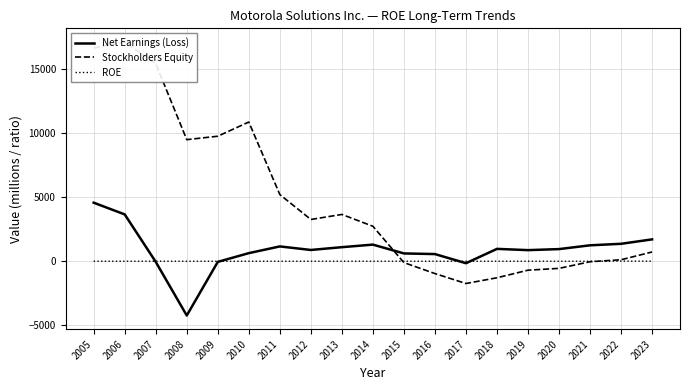

At which category does ROE reach its first local peak?

2014